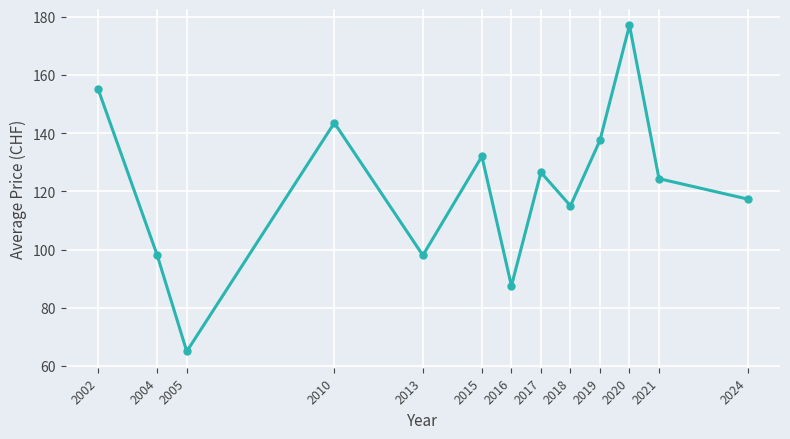

At which category does the data reach its first local peak?

2010